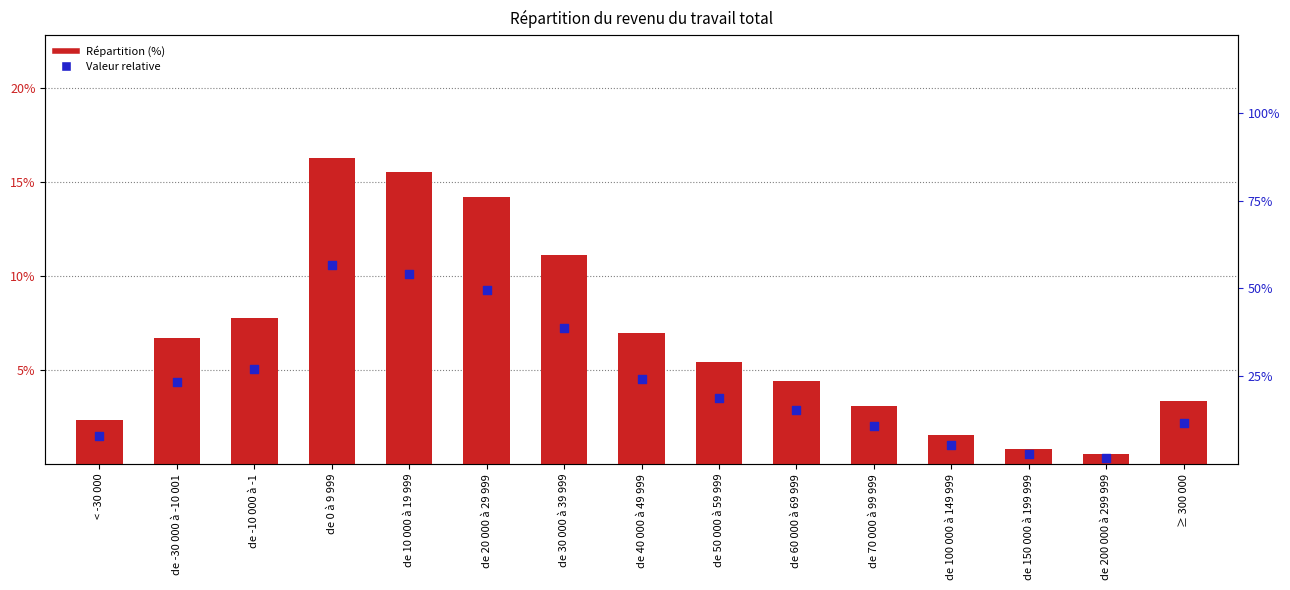

At which category is the sum across all series the highest?

de 0 à 9 999